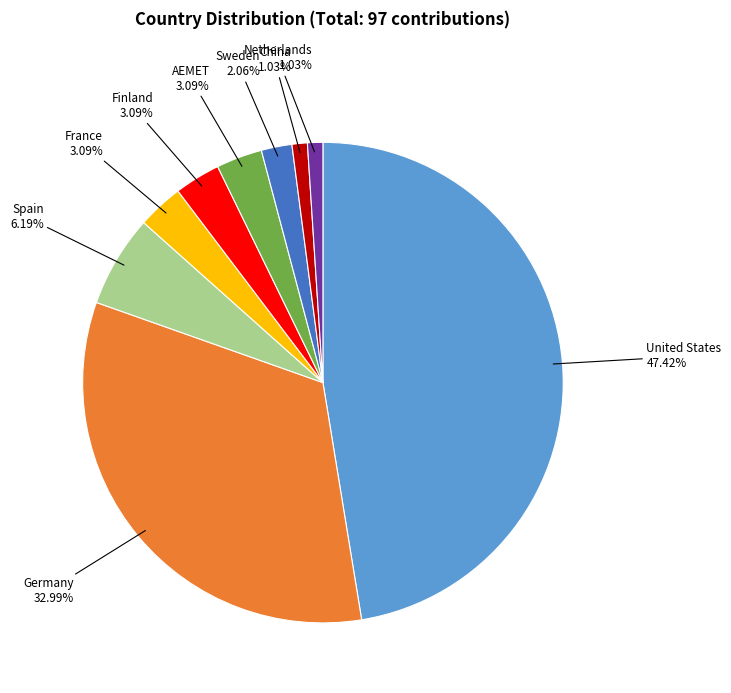

How many segments does this pie chart have?

9